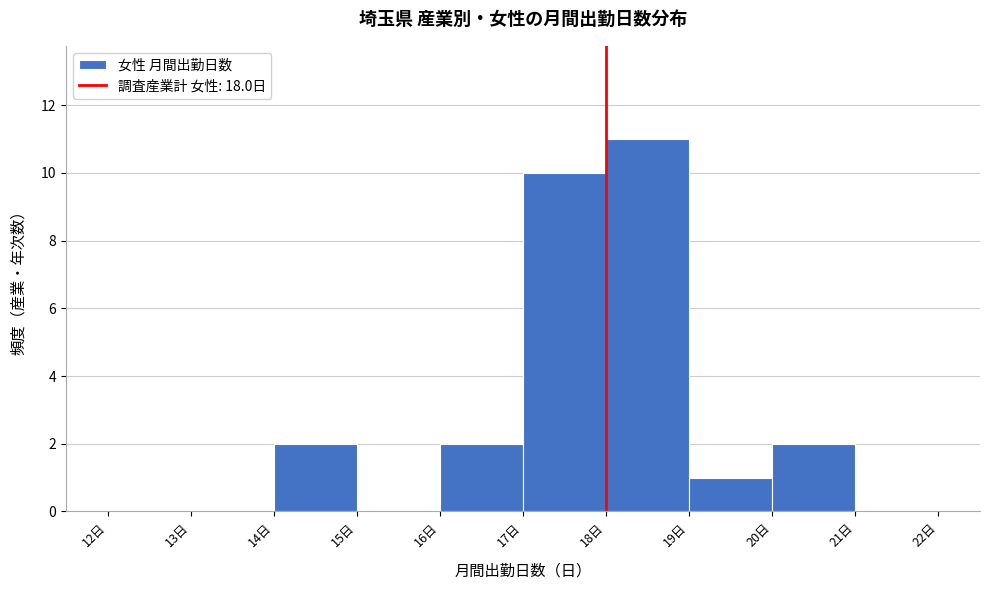

What is the height of the bar covering 19 to 20 on the x-axis? The values are not printed on the chart, so give them approximately, as read against the axis.

1